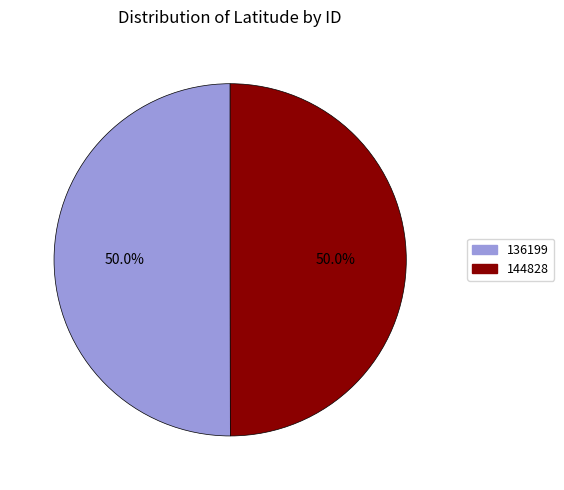

What portion of the pie excludes 136199?

50.0%